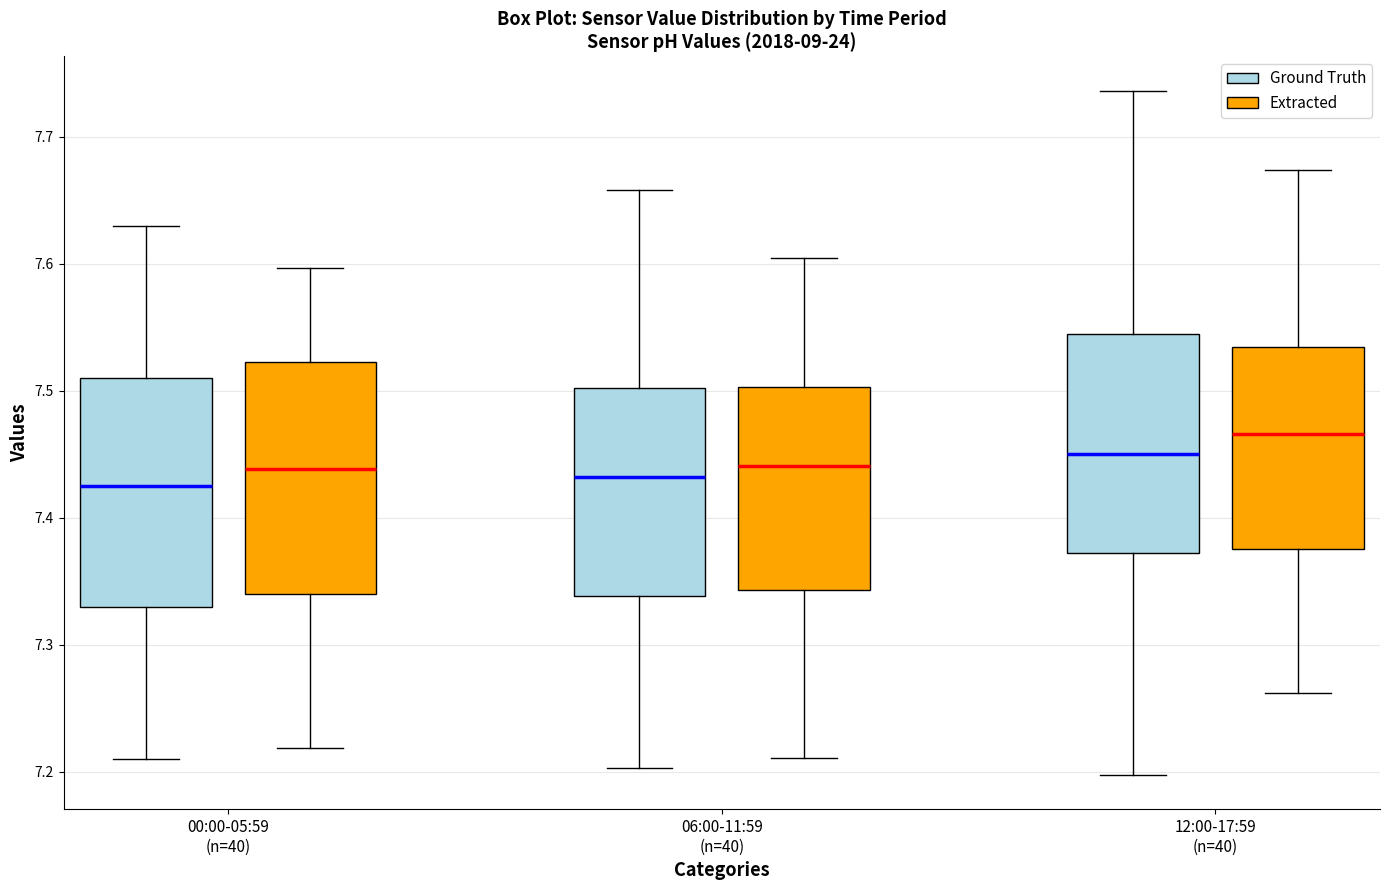

Reading left to right, read every box against the y-axis: the position of its median line, the range the box covers, and the ends of its whiskers. The values are not printed on the chart, so give them approximately, as read against the axis.

00:00-05:59 (n=40) (Ground Truth): median 7.43, box 7.33 to 7.51, whiskers 7.21 to 7.63
00:00-05:59 (n=40) (Extracted): median 7.44, box 7.34 to 7.52, whiskers 7.22 to 7.60
06:00-11:59 (n=40) (Ground Truth): median 7.43, box 7.34 to 7.50, whiskers 7.20 to 7.66
06:00-11:59 (n=40) (Extracted): median 7.44, box 7.34 to 7.50, whiskers 7.21 to 7.60
12:00-17:59 (n=40) (Ground Truth): median 7.45, box 7.37 to 7.54, whiskers 7.20 to 7.74
12:00-17:59 (n=40) (Extracted): median 7.47, box 7.38 to 7.53, whiskers 7.26 to 7.67